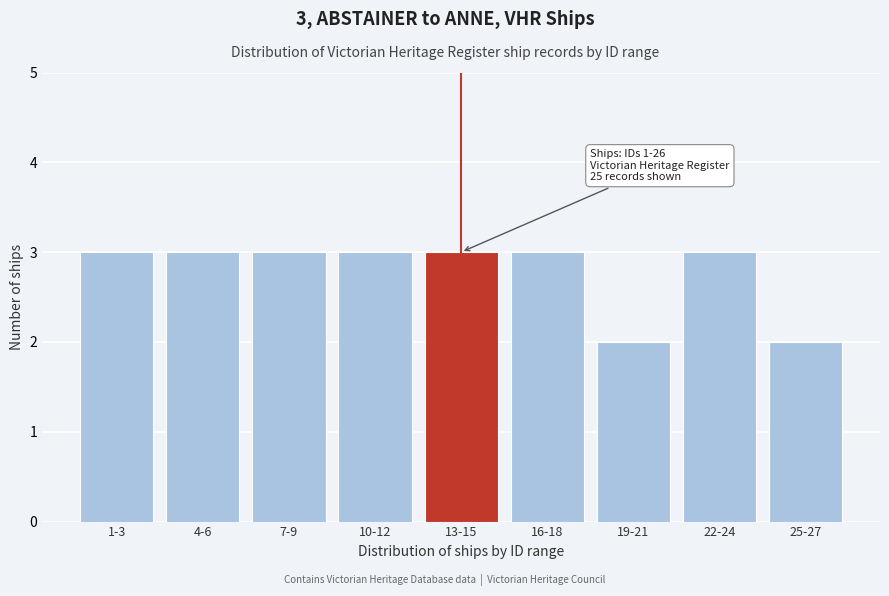

Reading left to right, extract all data points from this chart.

1-3=3	4-6=3	7-9=3	10-12=3	13-15=3	16-18=3	19-21=2	22-24=3	25-27=2